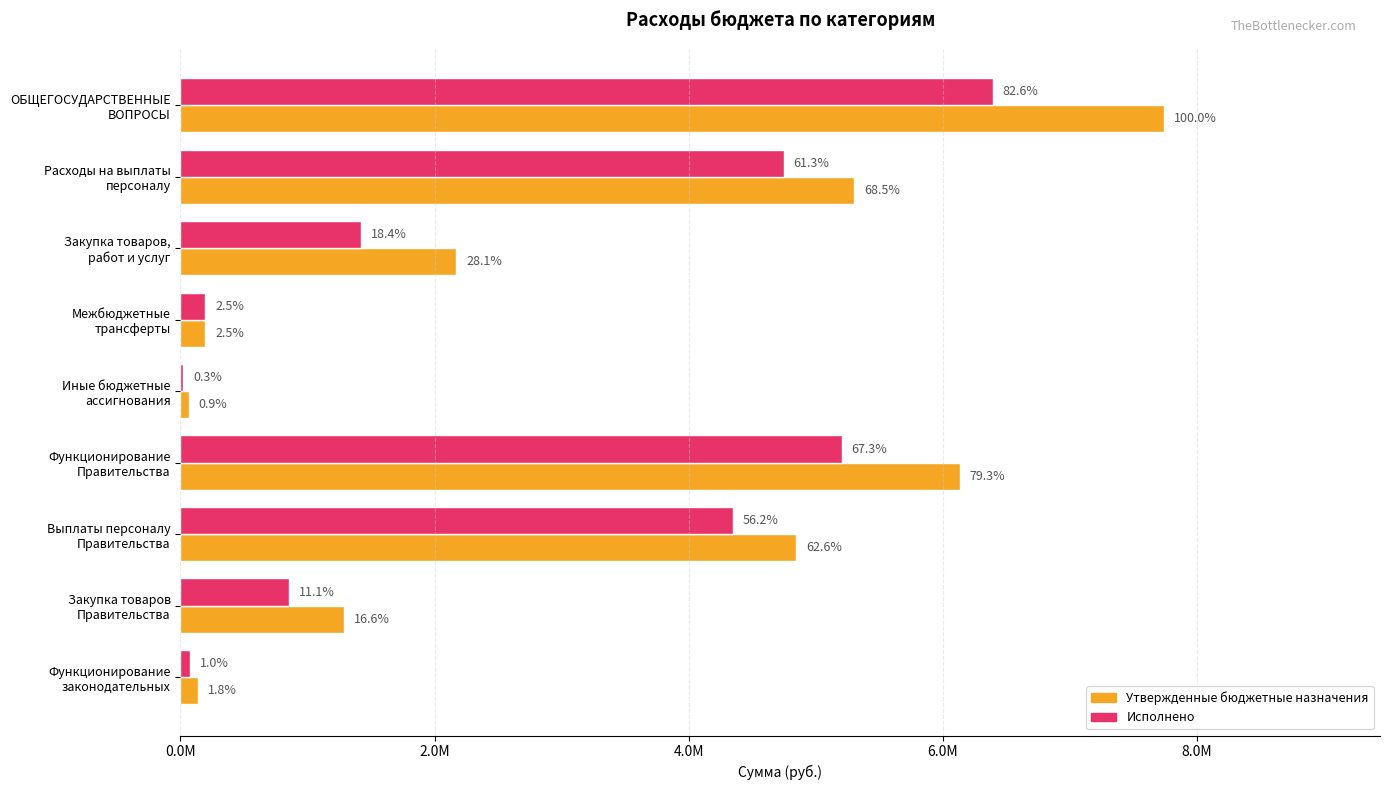

What is the difference between the second highest and minimum values in the Утвержденные бюджетные назначения series?

6064287.4